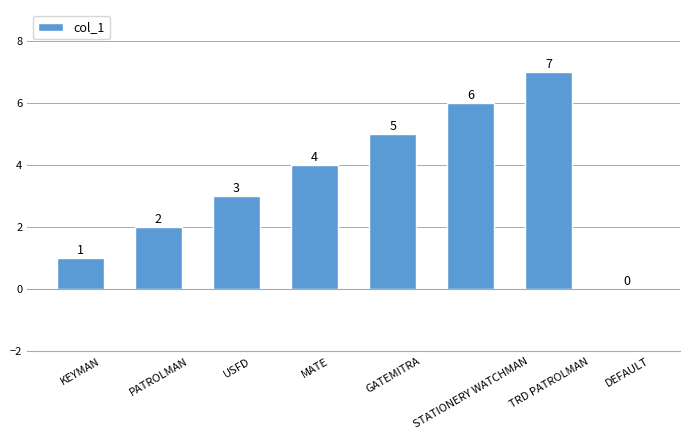

The value at STATIONERY WATCHMAN is 6. True or false?

True